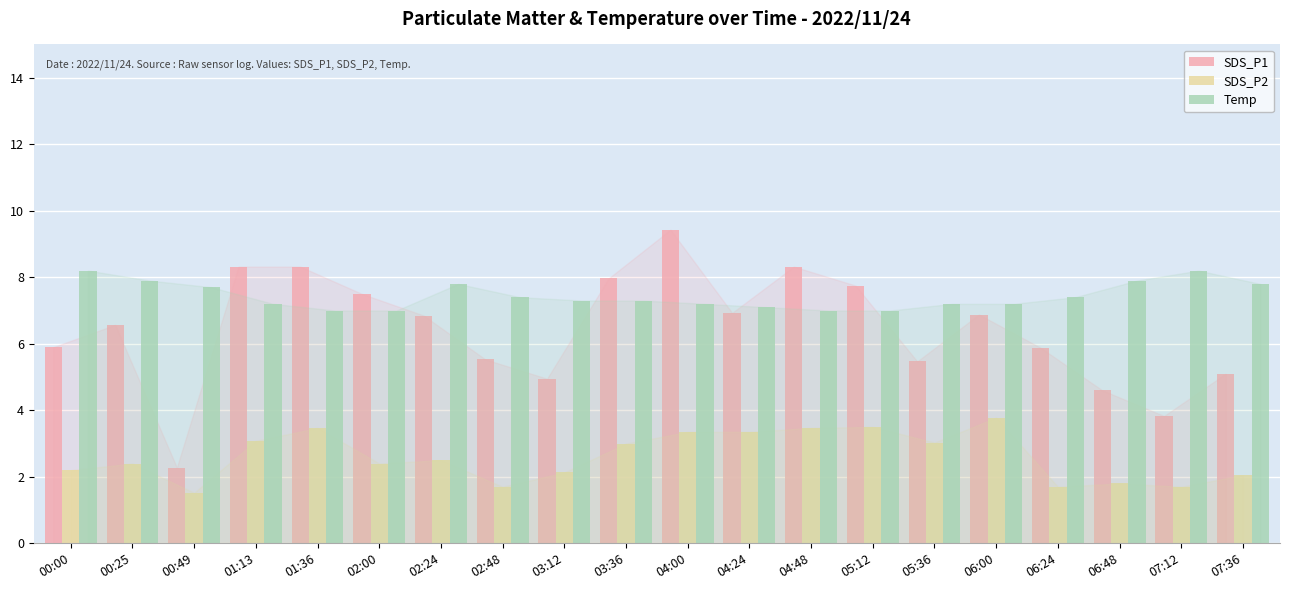

Which series has the largest total across all categories?

Temp